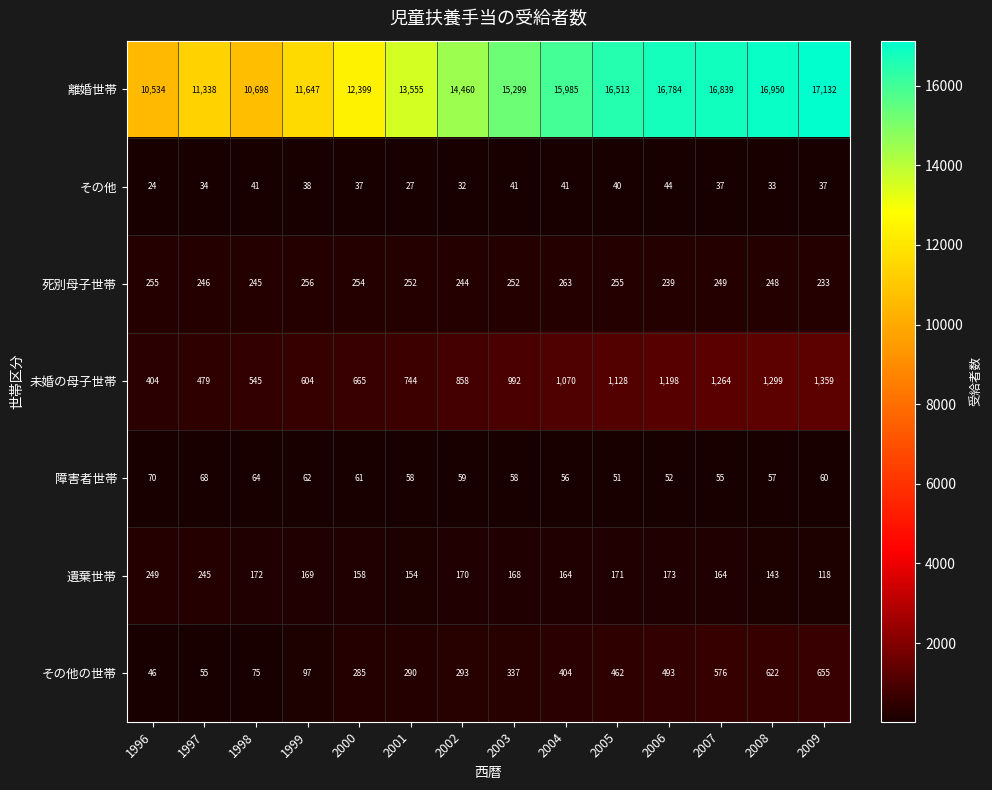

What value does the 死別母子世帯 series have at 1998, to the nearest 5?

245